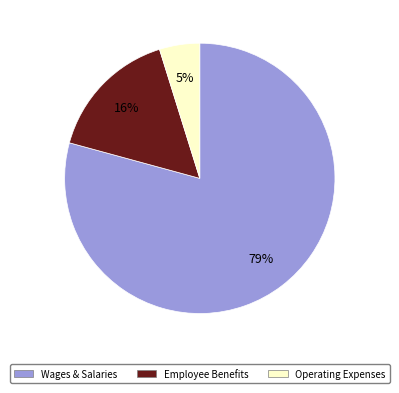

Which category has the biggest portion of the pie?

Wages & Salaries